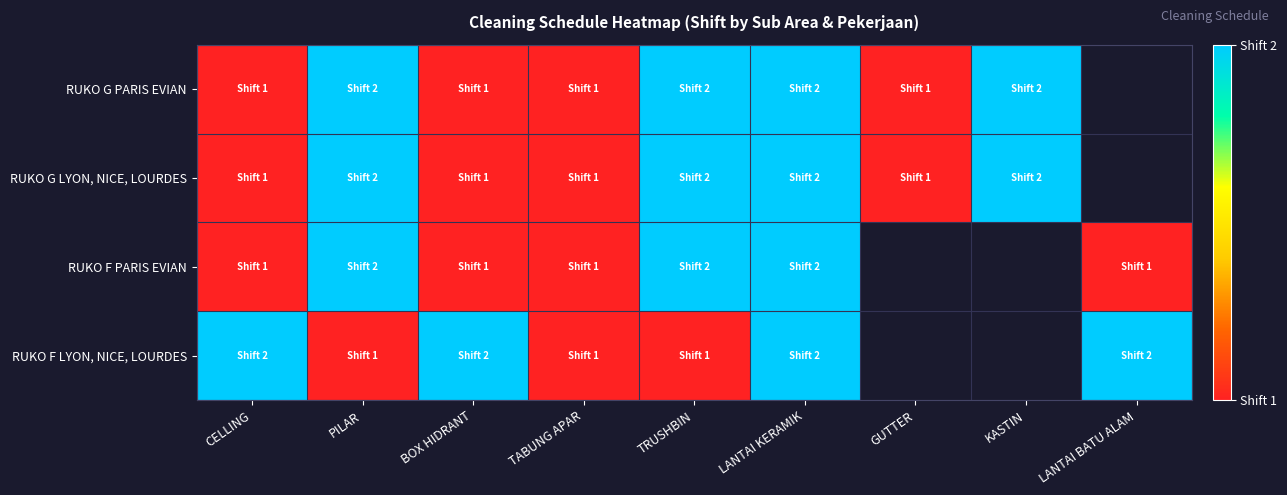

What is the greatest value displayed?

2.0